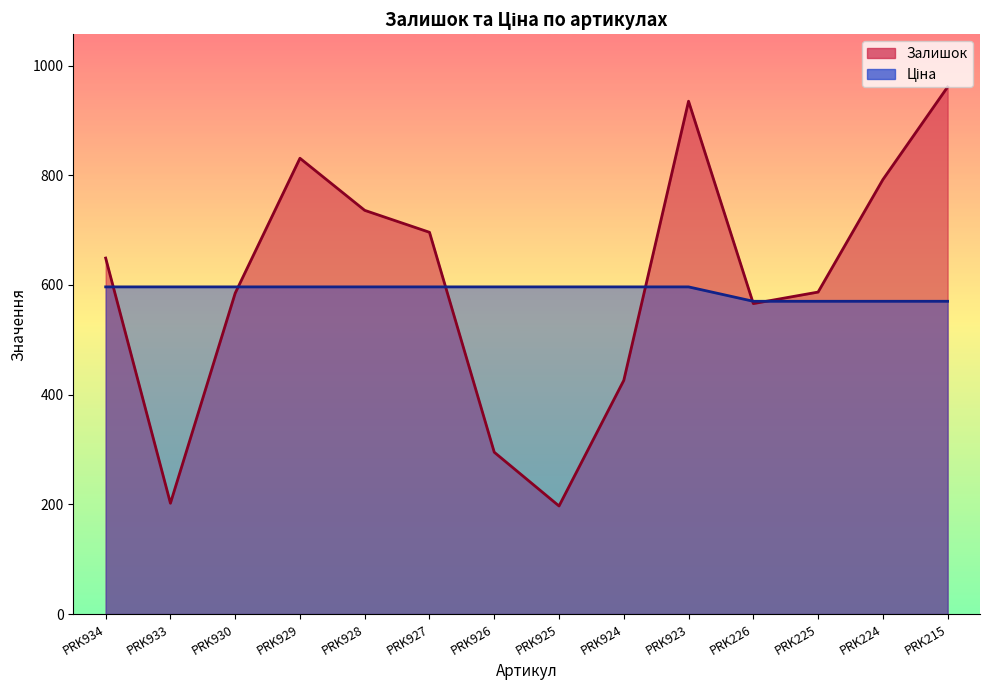

Is the value of Залишок at PRK927 greater than the value of Ціна at PRK934?

Yes